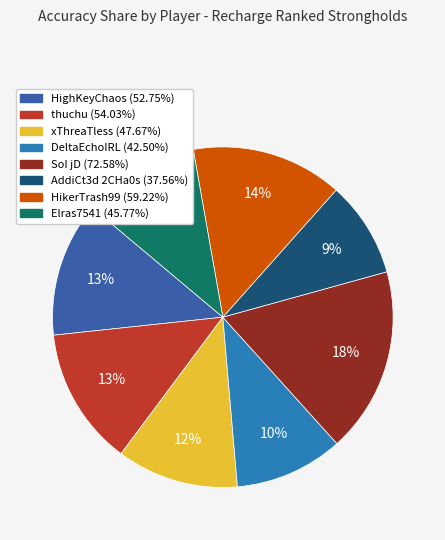

What is the ratio of the value at HikerTrash99 to the value at AddiCt3d 2CHa0s?

1.6